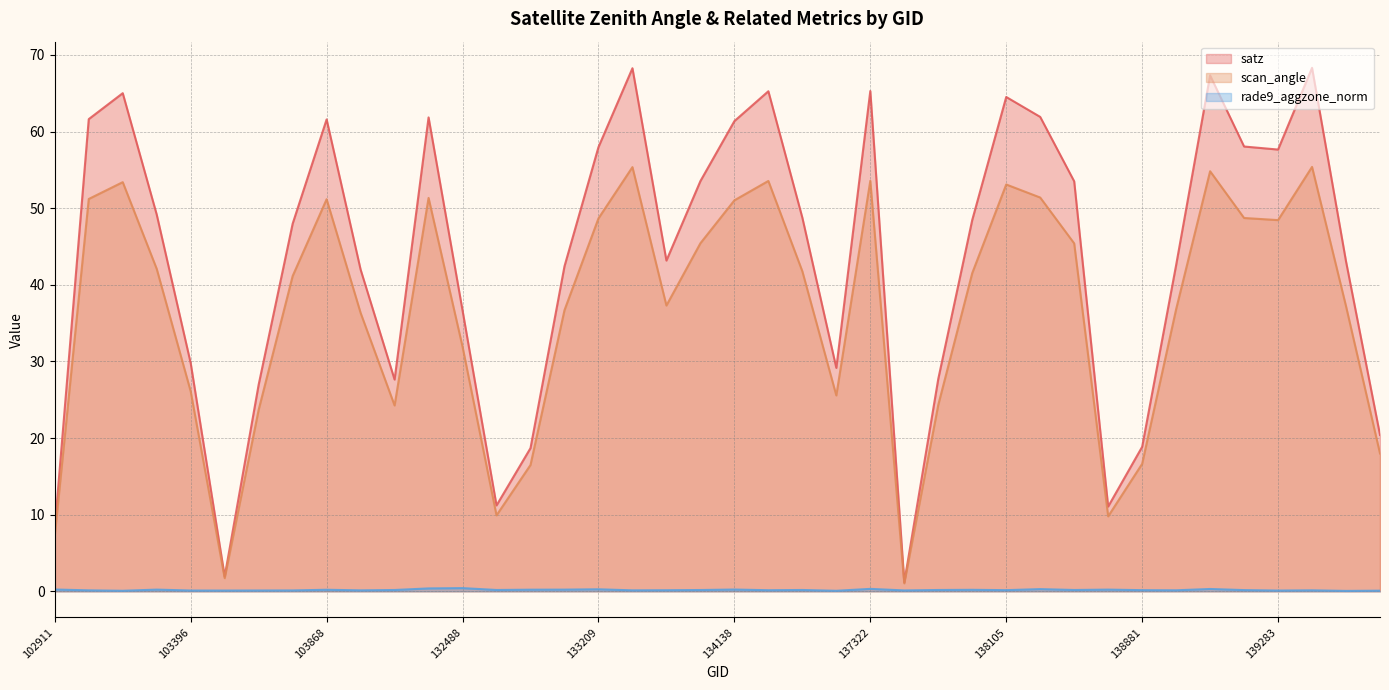

Which category has the lowest value in the satz series?

137715